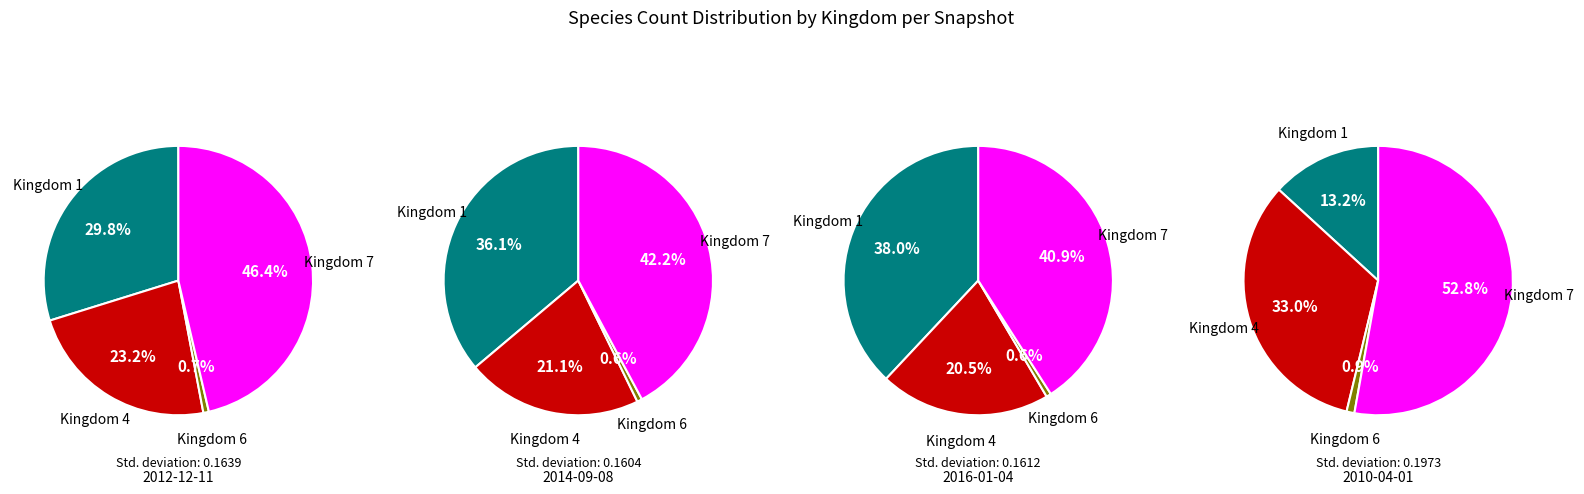

To the nearest percent, what percentage of the pie is 7?

46%